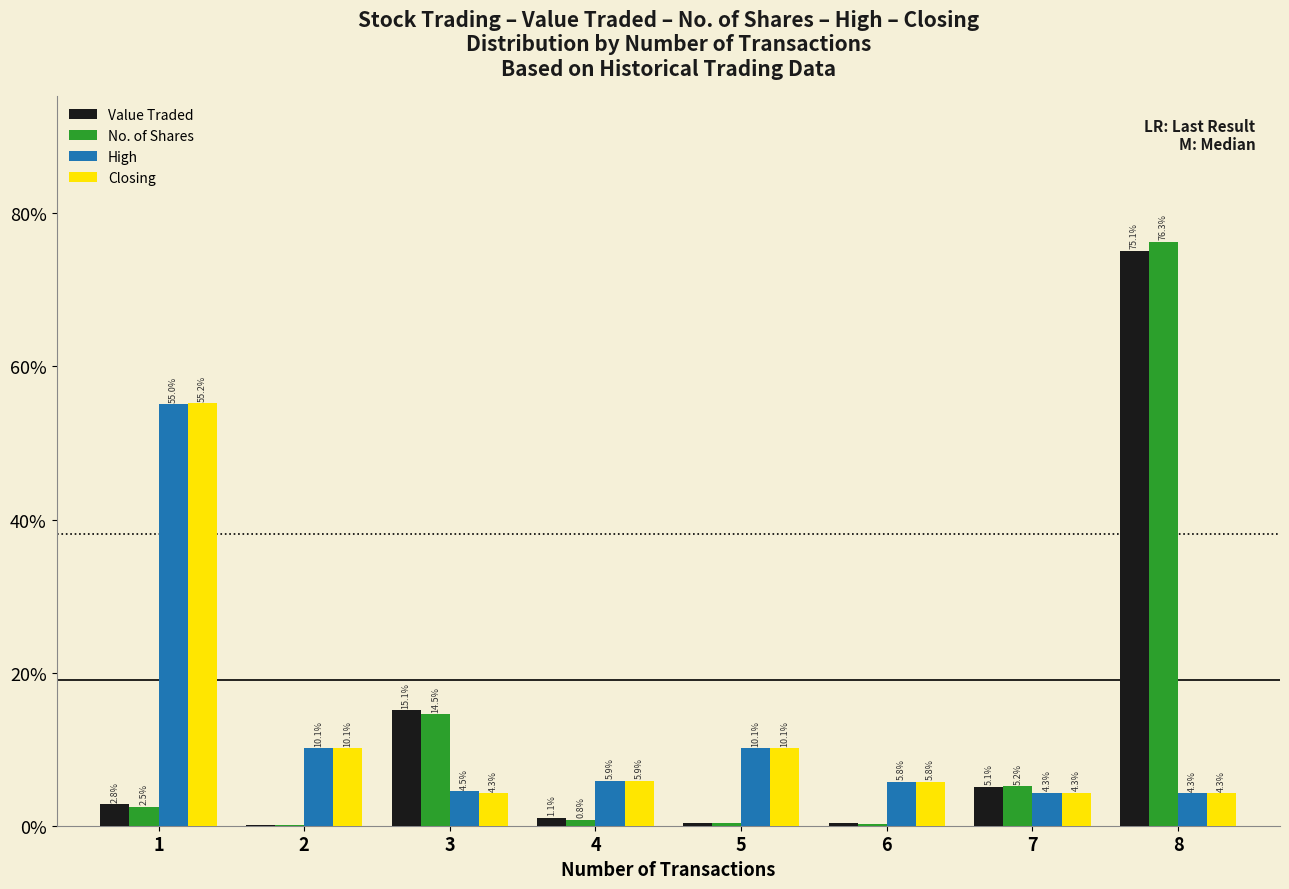

True or false: High has a value of 7.0 at 2.

False